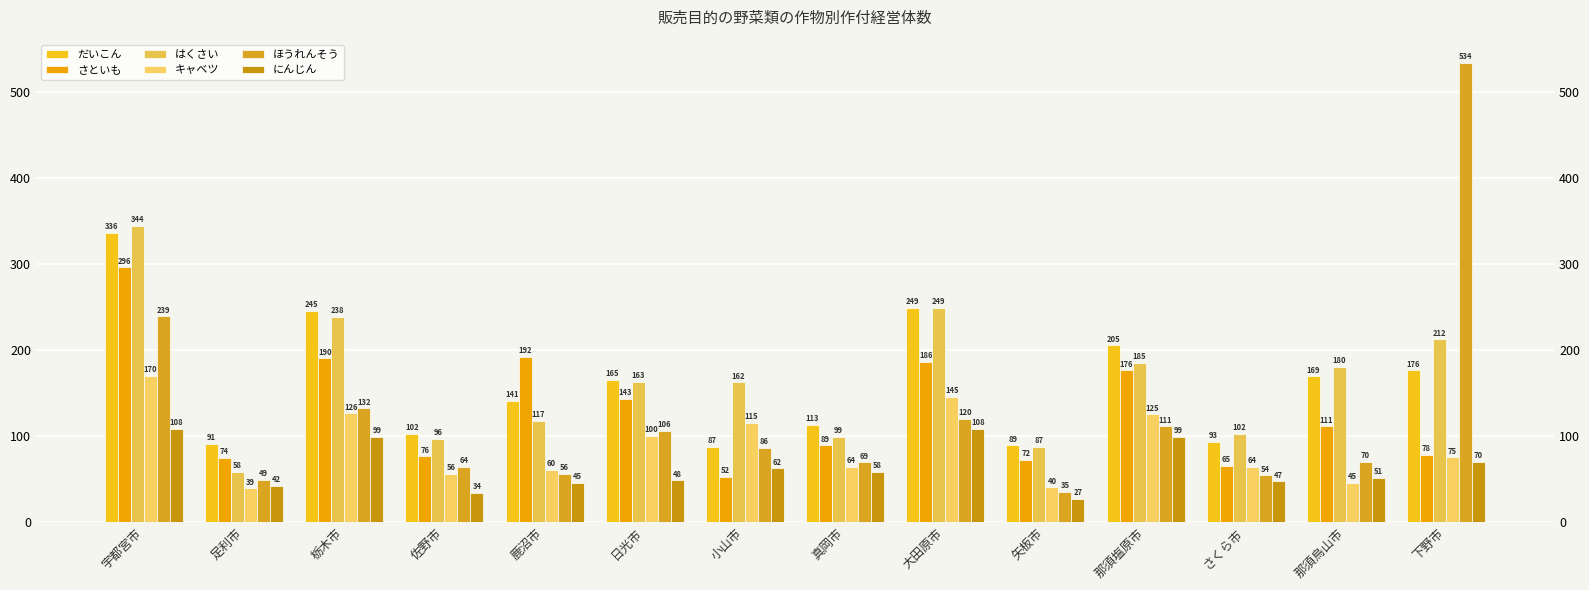

At how many categories does at least one series exceed 421?

1